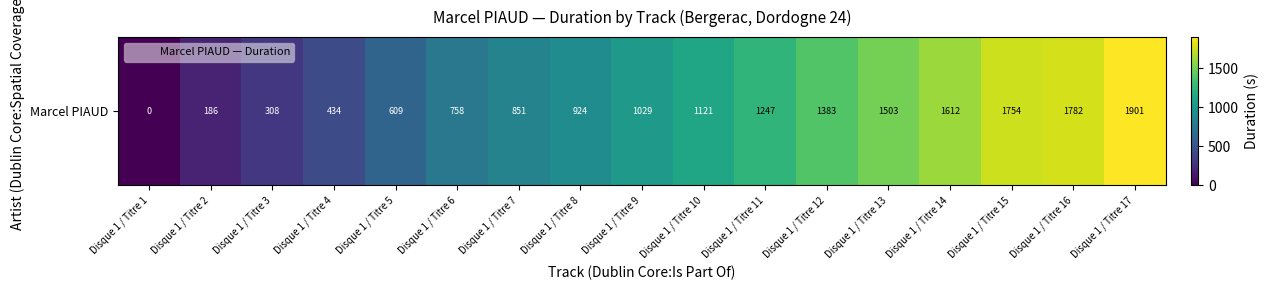

The chart shows a value of 434 at Disque 1 / Titre 4. True or false?

True